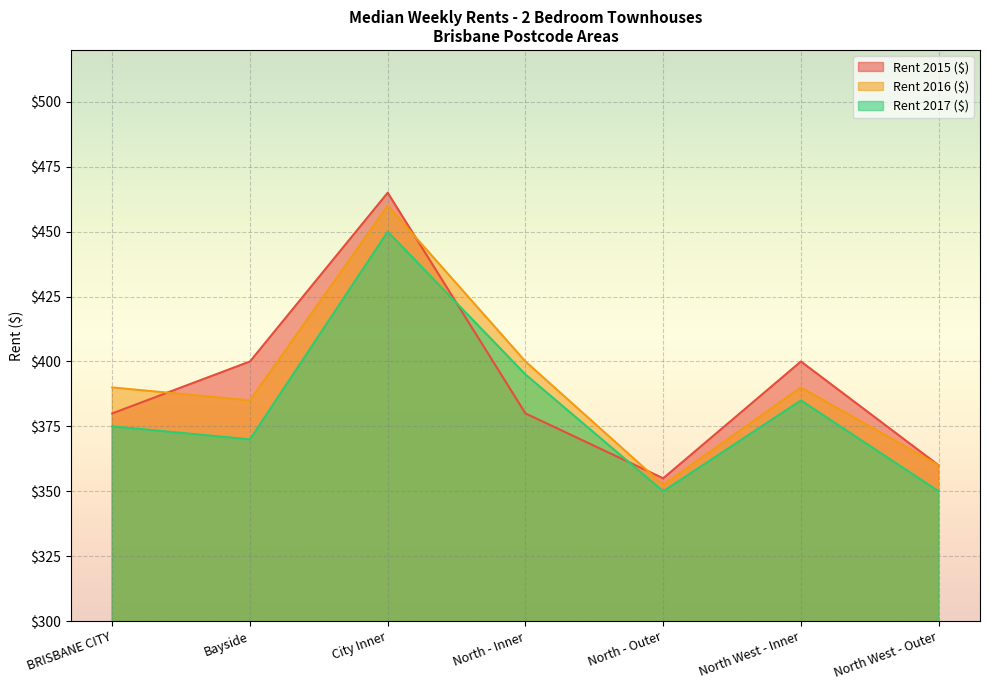

Rank the series by their maximum value, from lowest to highest.

Rent 2017 ($), Rent 2016 ($), Rent 2015 ($)